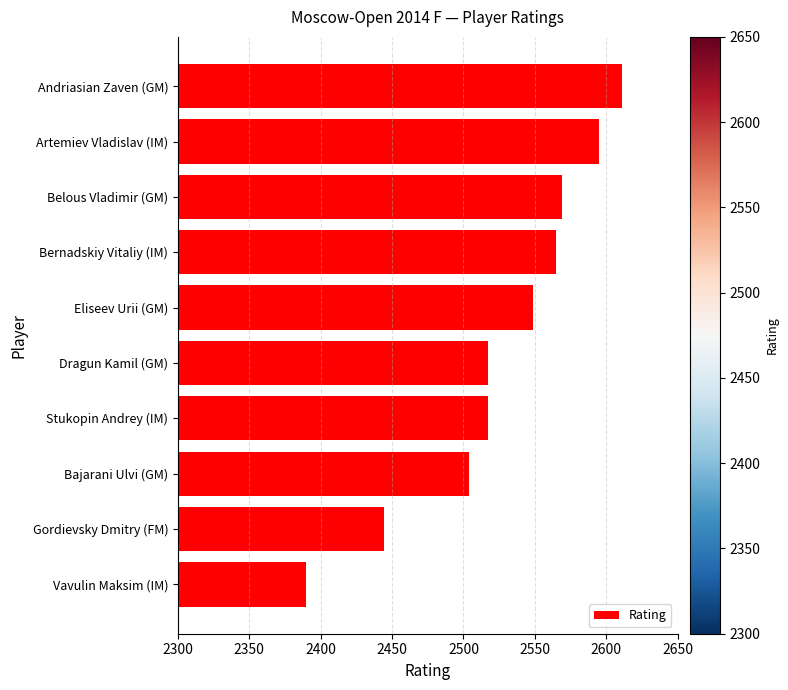

True or false: the data shows 2390 at Vavulin Maksim (IM).

True